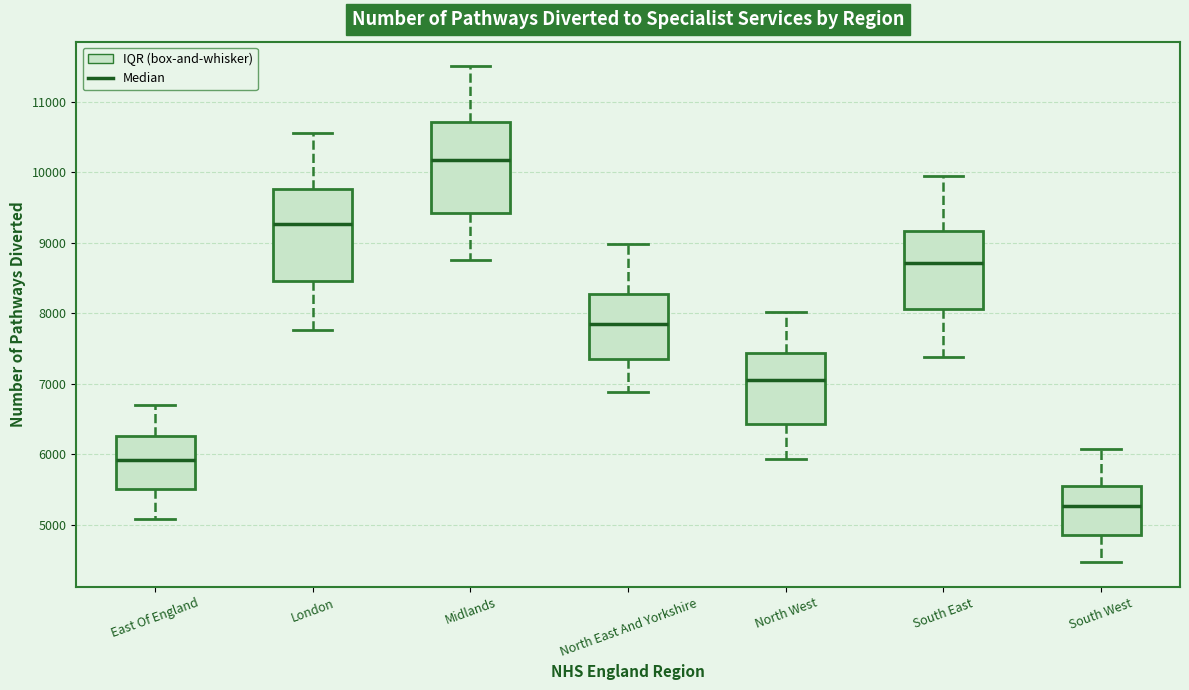

Which box has the highest median line?

Midlands